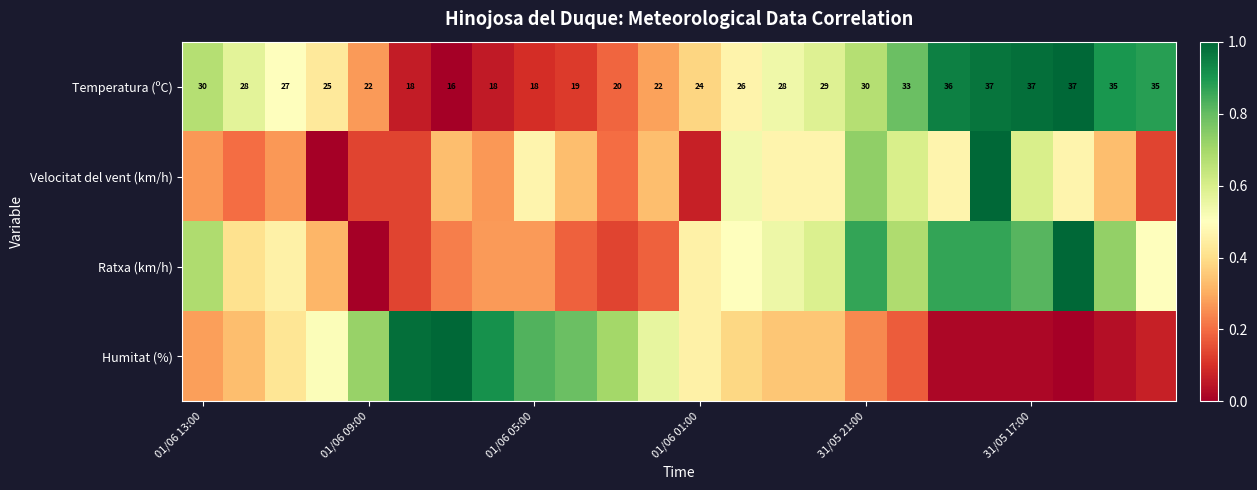

Which series has the largest total across all categories?

Temperatura (ºC)